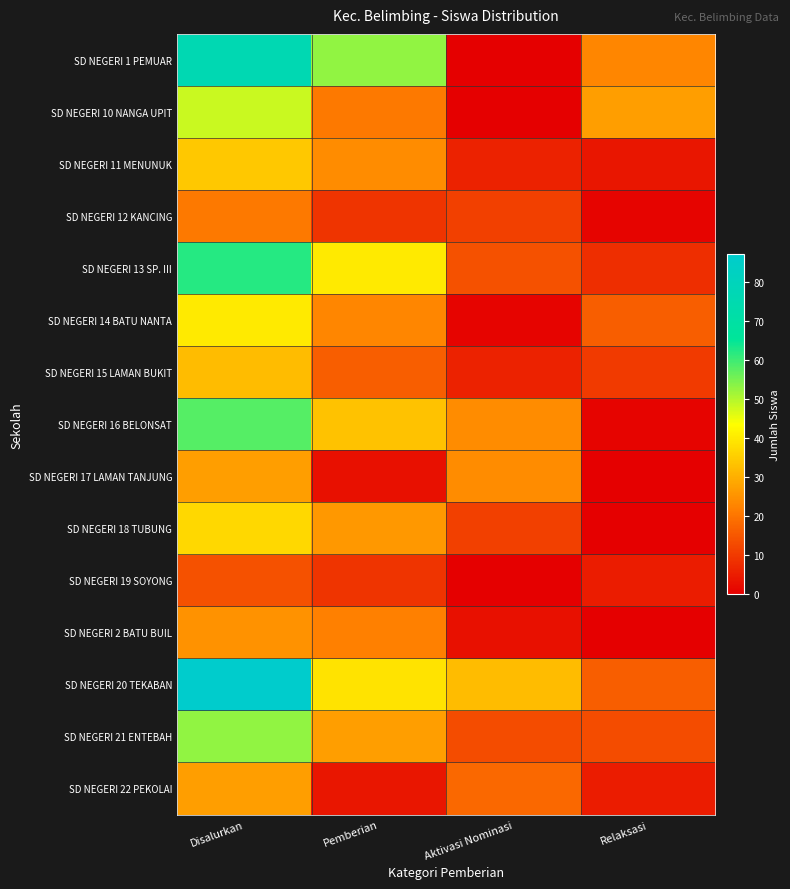

How many data points does each series have?

4